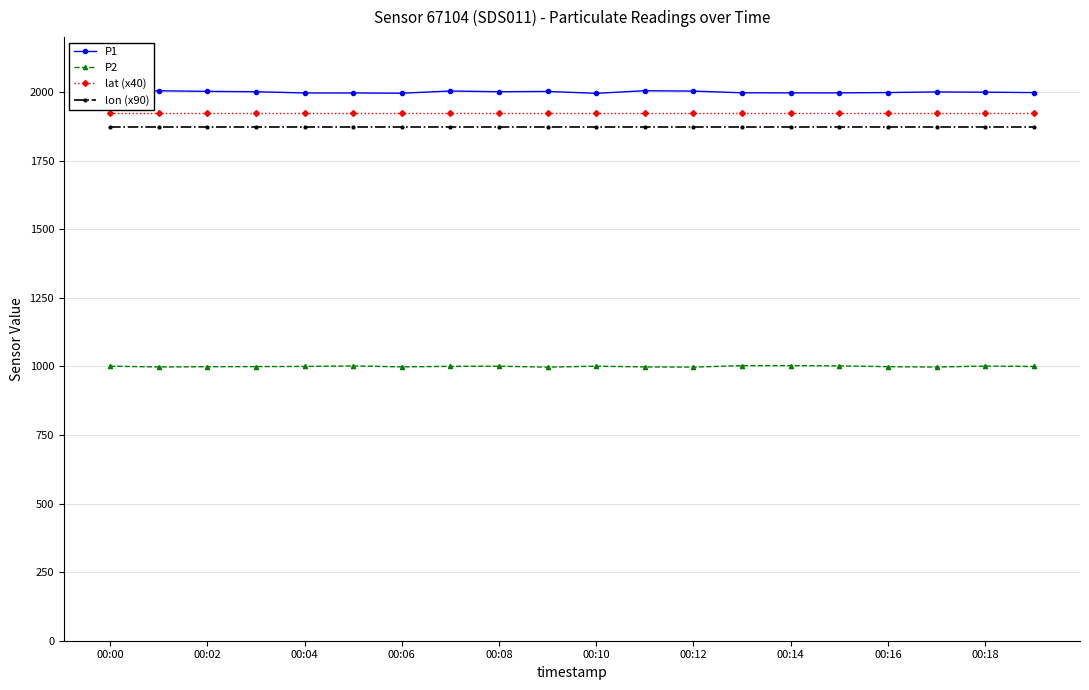

Which series has the largest range (max minus min)?

P1